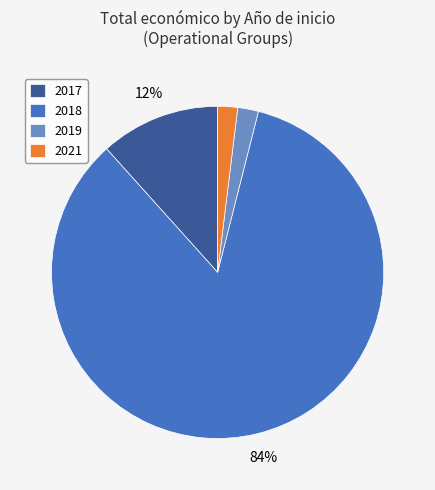

Which has a higher value, 2018 or 2019?

2018